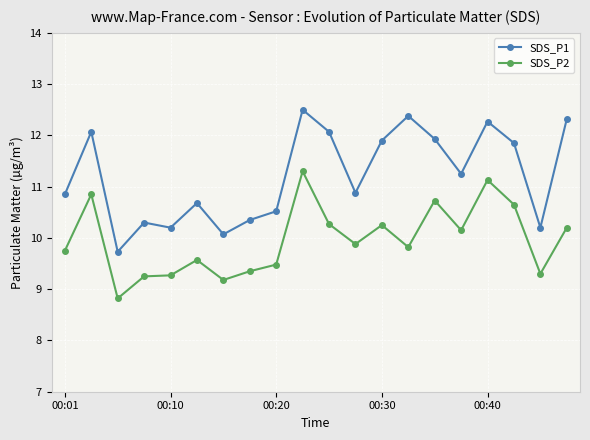

What is the value of the SDS_P2 point at the 17th from the left?

11.1